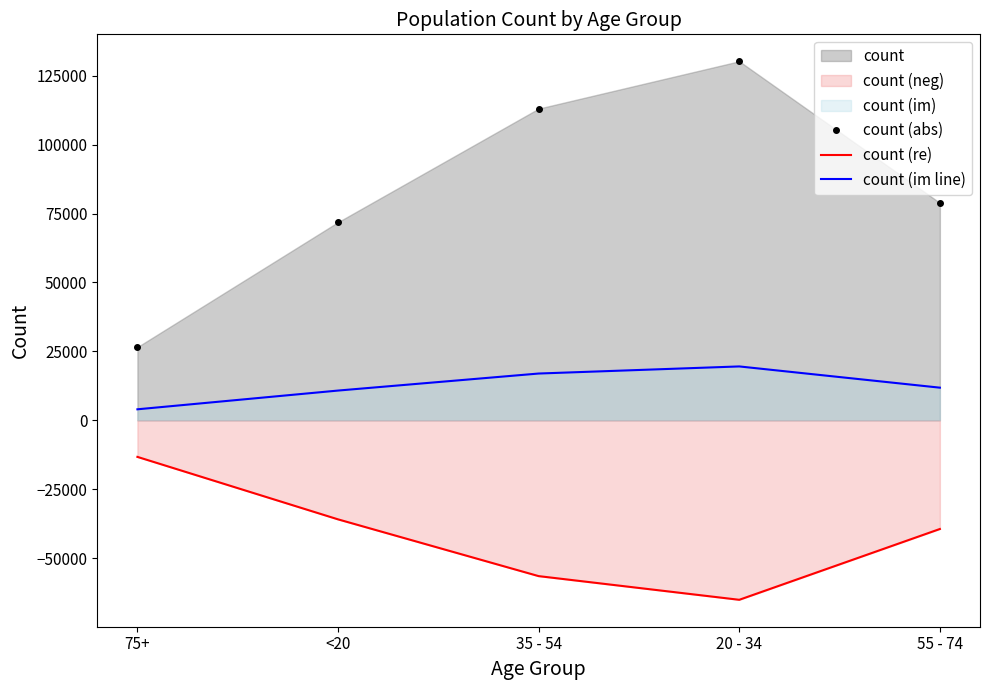

What is the label of the 3rd point from the left?

35 - 54